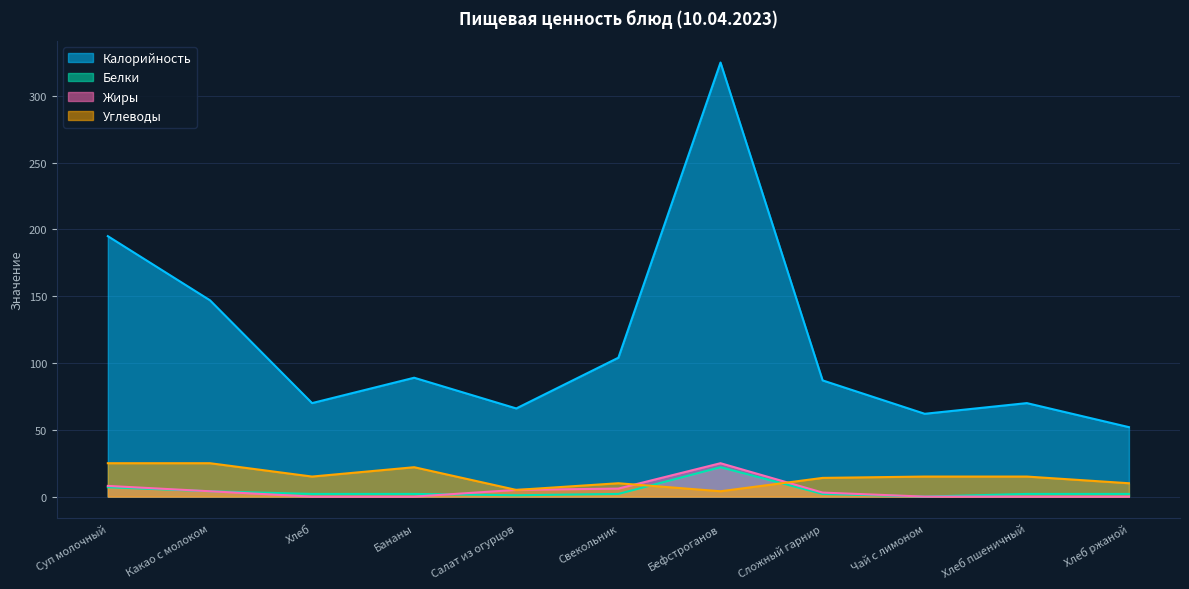

What is the sum of the Калорийность values at Хлеб пшеничный and Хлеб ржаной?

122